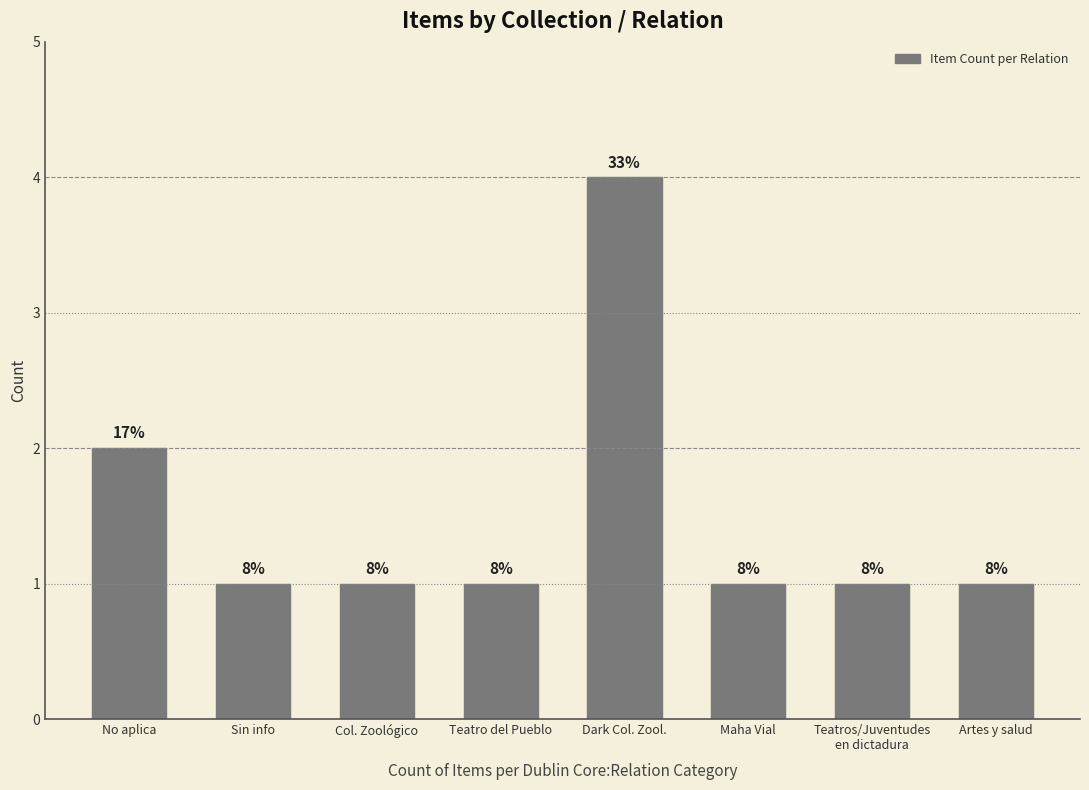

Reading right to left, list all the values displayed in this chart.

Artes y salud=1	Teatros/Juventudes
en dictadura=1	Maha Vial=1	Dark Col. Zool.=4	Teatro del Pueblo=1	Col. Zoológico=1	Sin info=1	No aplica=2